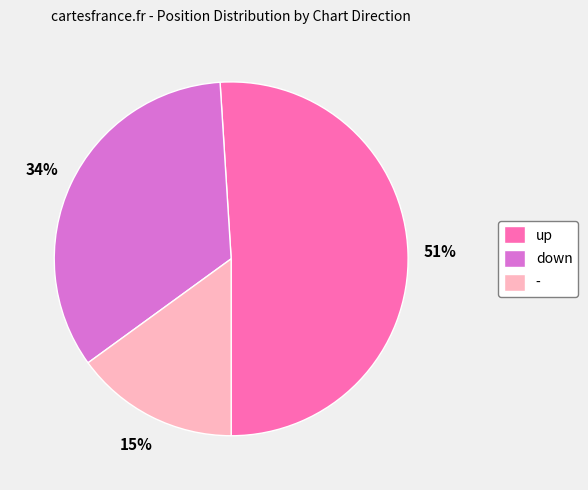

Do - and up together represent more than half of the pie?

Yes